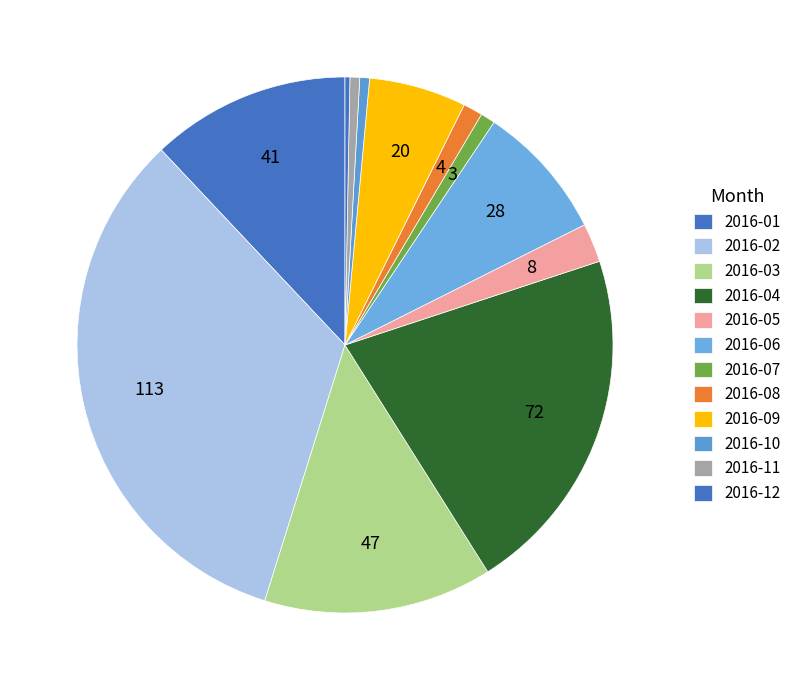

To the nearest percent, what portion does 2016-06 represent?

8%